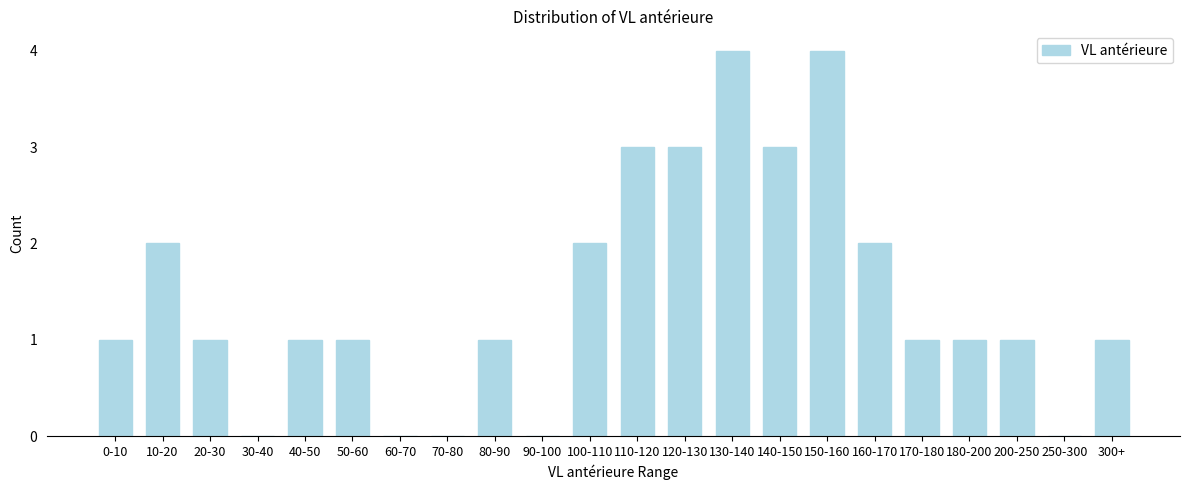

Reading left to right, extract all data points from this chart.

0-10=1	10-20=2	20-30=1	30-40=0	40-50=1	50-60=1	60-70=0	70-80=0	80-90=1	90-100=0	100-110=2	110-120=3	120-130=3	130-140=4	140-150=3	150-160=4	160-170=2	170-180=1	180-200=1	200-250=1	250-300=0	300+=1